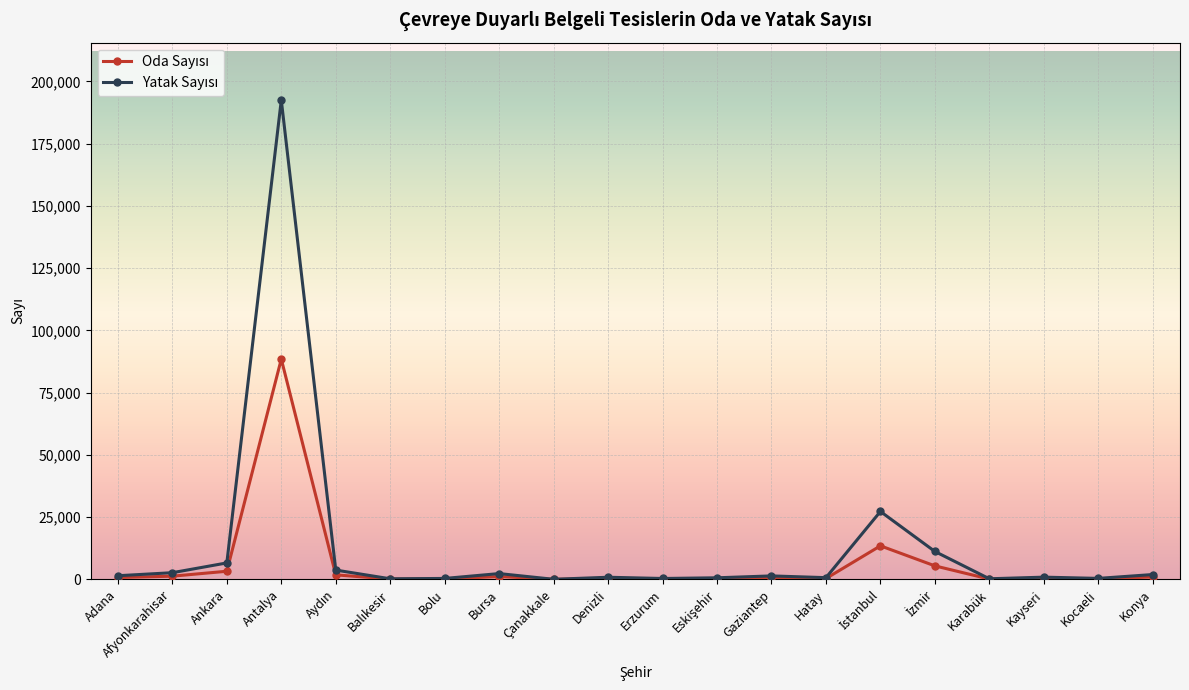

Which label corresponds to the largest value in the chart?

Antalya